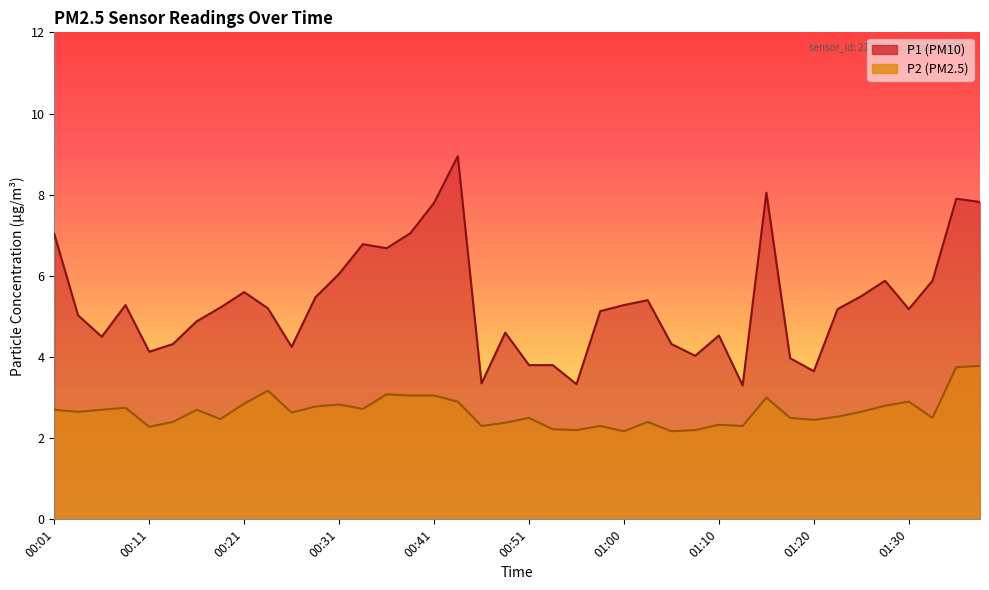

Reading left to right, extract all data points from this chart.

P1: 00:01=7.0	00:03=5.0	00:06=4.5	00:08=5.3	00:11=4.1	00:13=4.3	00:16=4.9	00:18=5.2	00:21=5.6	00:24=5.2	00:26=4.2	00:28=5.5	00:31=6.0	00:33=6.8	00:36=6.7	00:38=7.0	00:41=7.8	00:43=8.9	00:46=3.4	00:48=4.6	00:51=3.8	00:53=3.8	00:56=3.3	00:58=5.1	01:00=5.3	01:03=5.4	01:05=4.3	01:08=4.0	01:10=4.5	01:13=3.3	01:15=8.1	01:18=4.0	01:20=3.6	01:22=5.2	01:25=5.5	01:27=5.9	01:30=5.2	01:32=5.9	01:35=7.9	01:37=7.8
P2: 00:01=2.7	00:03=2.6	00:06=2.7	00:08=2.8	00:11=2.3	00:13=2.4	00:16=2.7	00:18=2.5	00:21=2.9	00:24=3.2	00:26=2.6	00:28=2.8	00:31=2.8	00:33=2.7	00:36=3.1	00:38=3.0	00:41=3.0	00:43=2.9	00:46=2.3	00:48=2.4	00:51=2.5	00:53=2.2	00:56=2.2	00:58=2.3	01:00=2.2	01:03=2.4	01:05=2.2	01:08=2.2	01:10=2.3	01:13=2.3	01:15=3.0	01:18=2.5	01:20=2.5	01:22=2.5	01:25=2.6	01:27=2.8	01:30=2.9	01:32=2.5	01:35=3.8	01:37=3.8